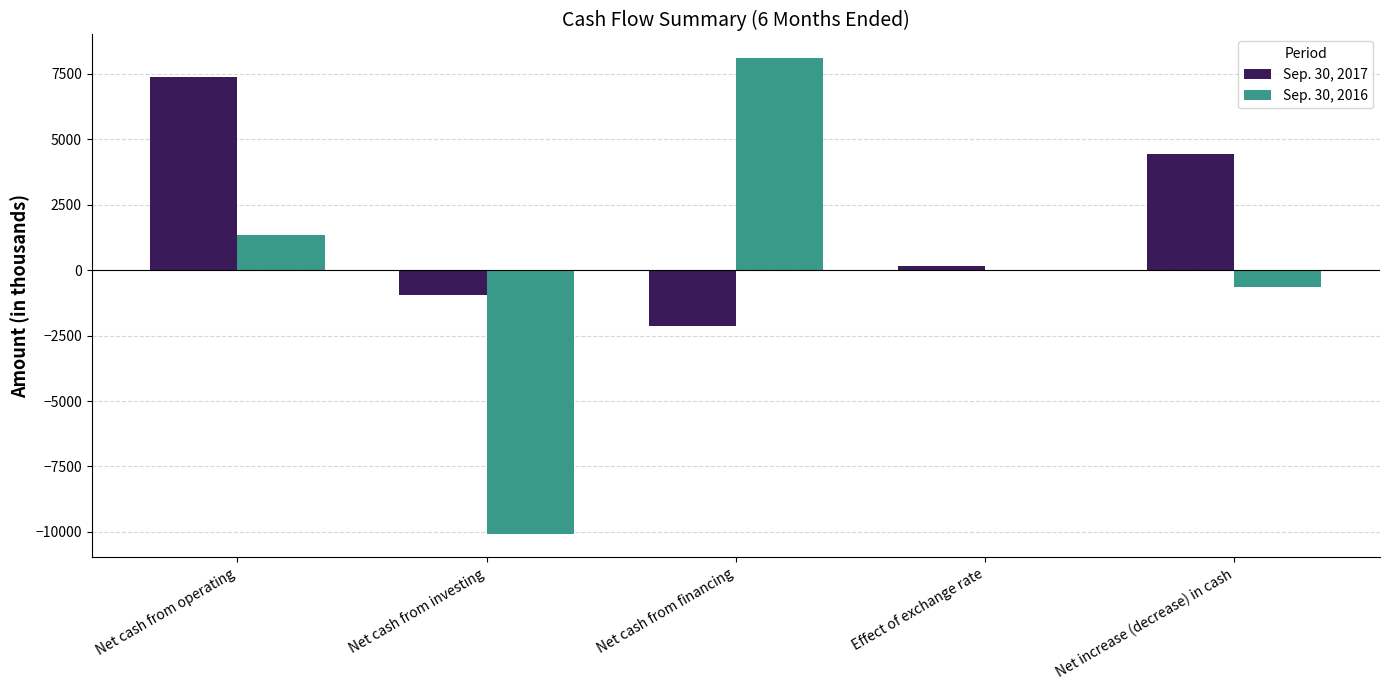

What are all the series names shown in the legend?

Sep. 30, 2017, Sep. 30, 2016